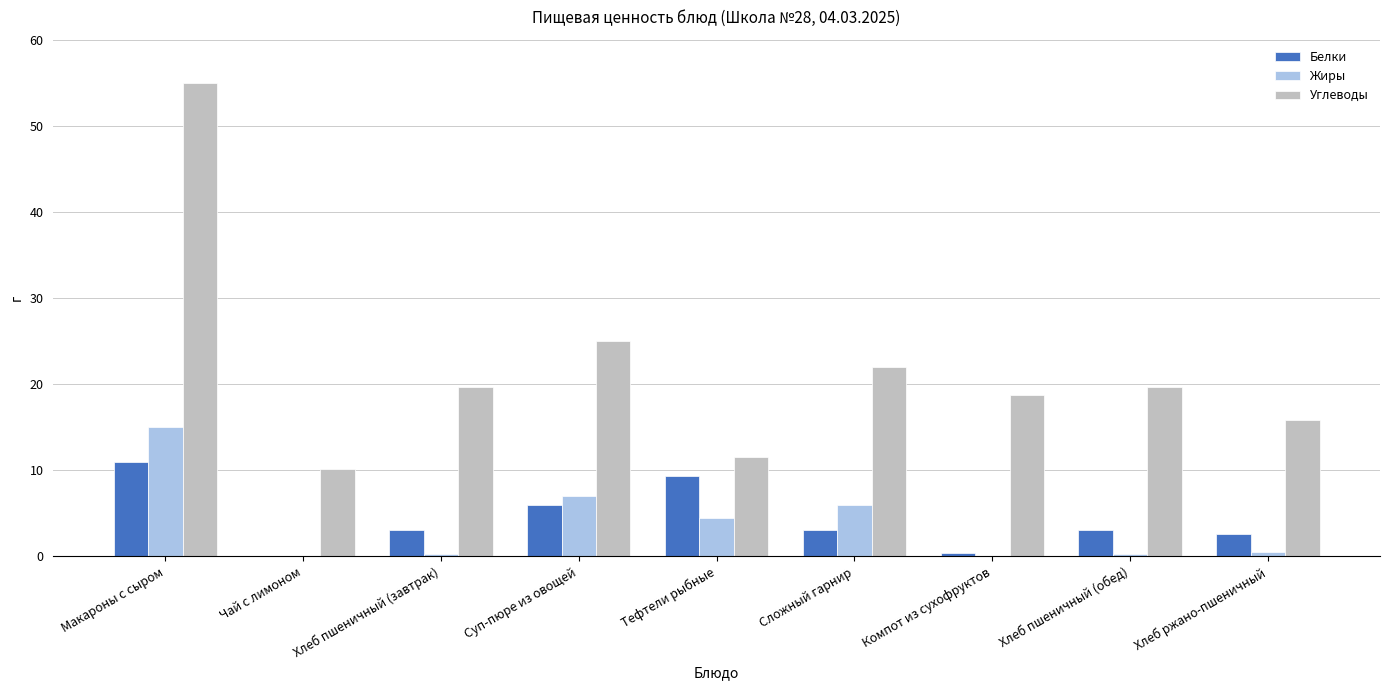

The value of Жиры at Хлеб ржано-пшеничный is 0.5. True or false?

True